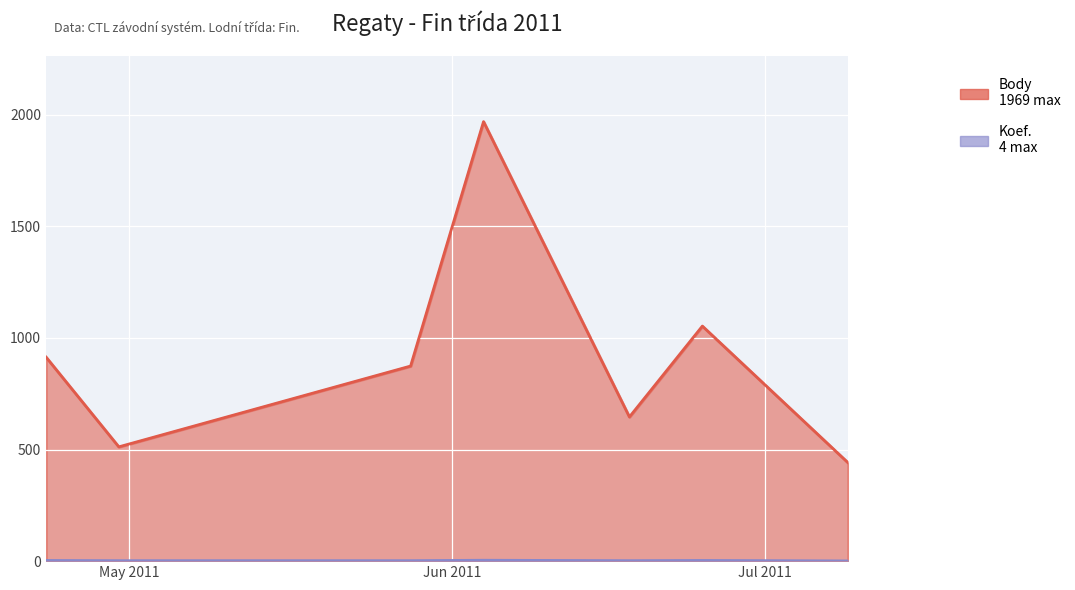

Reading left to right, transcribe all the data shown in this chart.

Body: 915	512	874	1969	646	1053	440
Koef.: 3	2	2	4	2	3	1